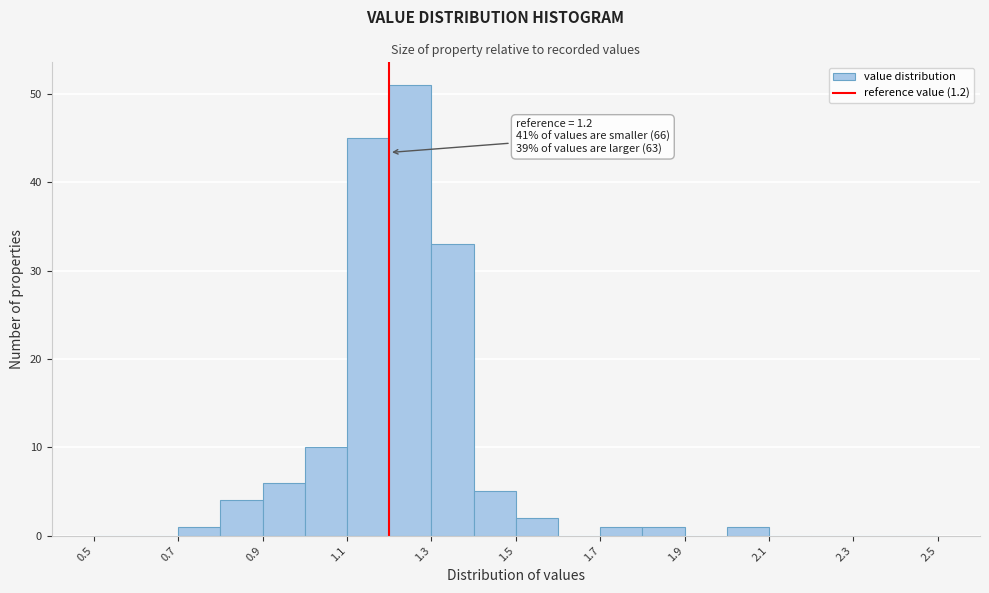

Which range on the x-axis has the tallest bar?

1.2 to 1.3